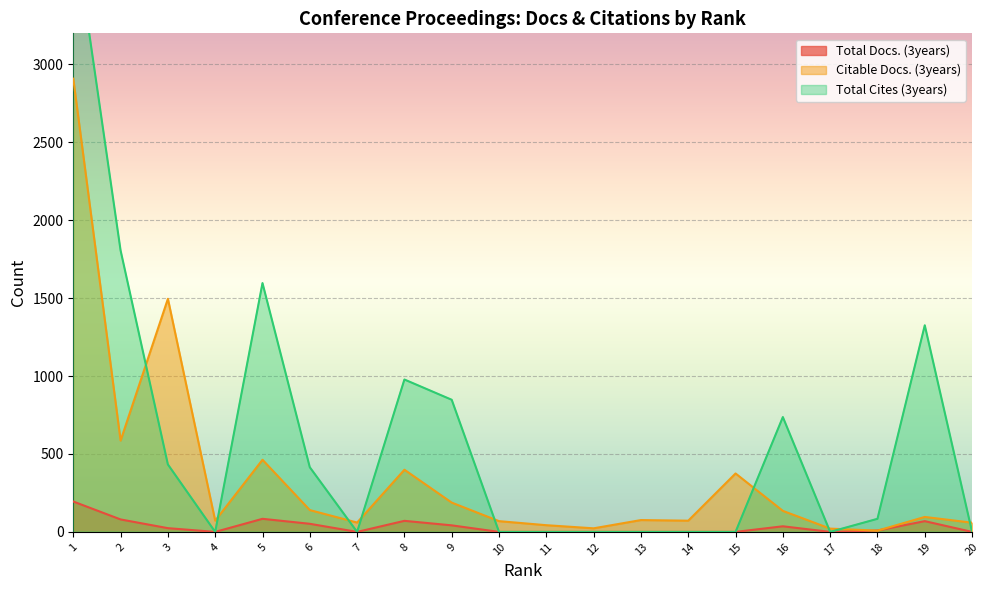

At which label does Citable Docs. (3years) first exceed 96?

1